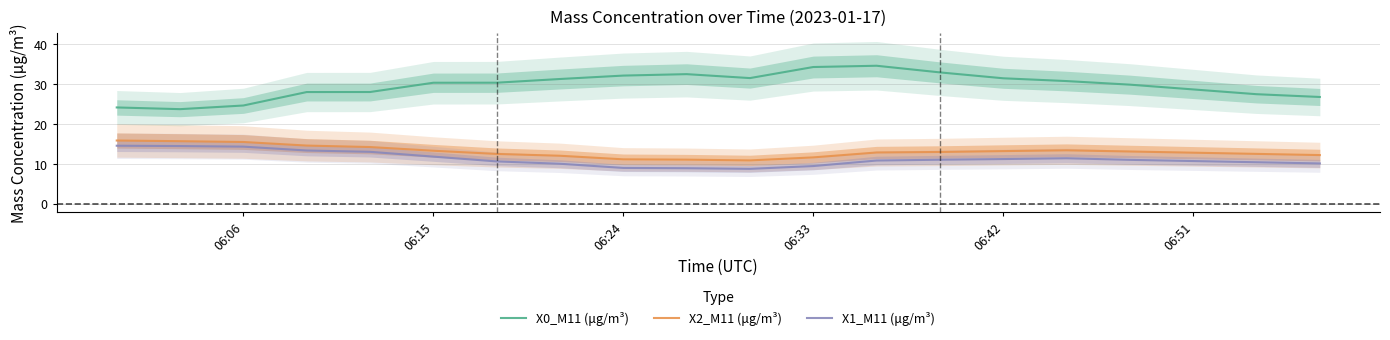

How many data points in X0_M11 (μg/m³) are above 30?

11